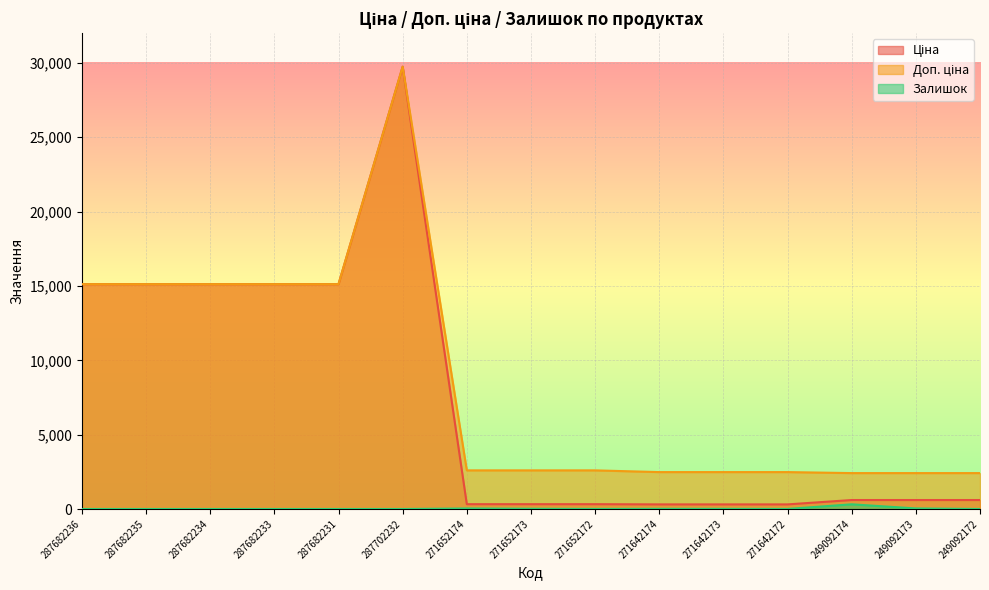

Between 287682233 and 271642172, which series saw the biggest shift?

Ціна